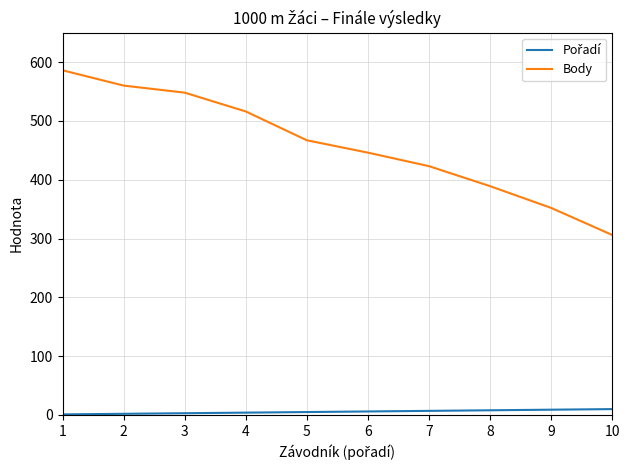

Read the Body value at 5, to the nearest 10.

470